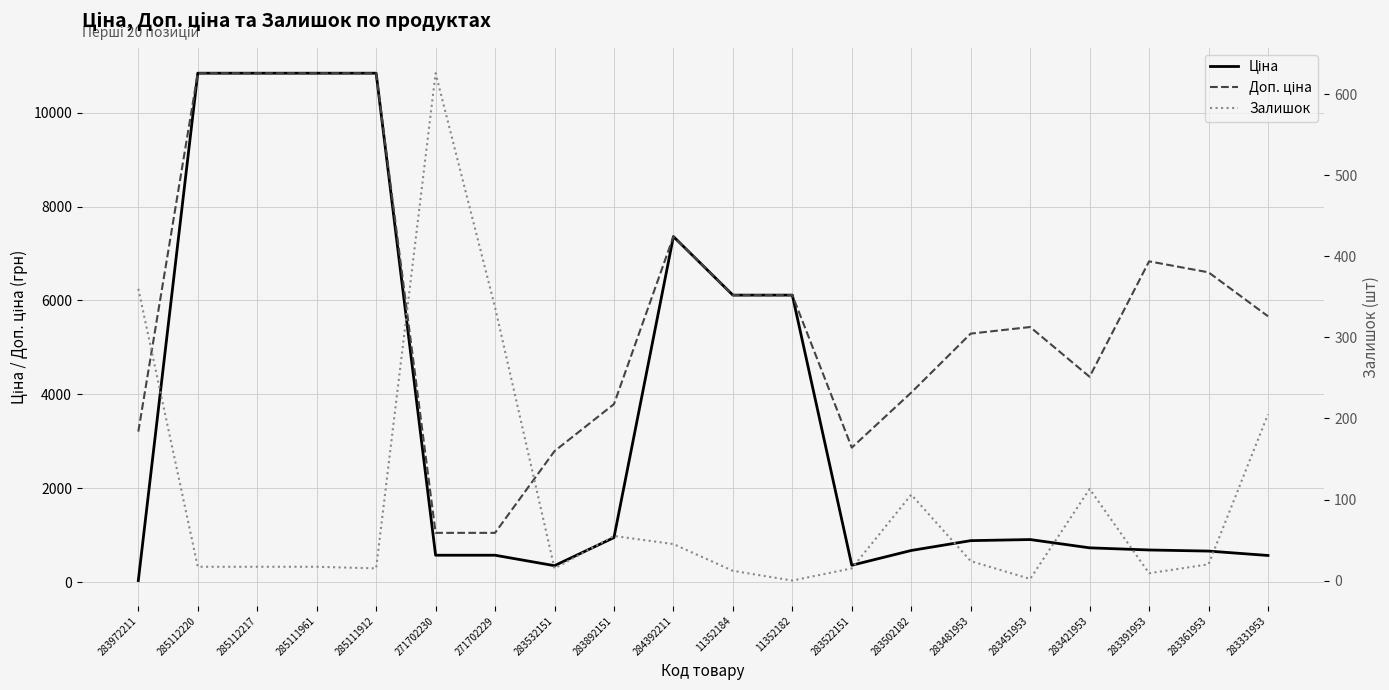

Between 283391953 and 283522151, which is larger?

283391953